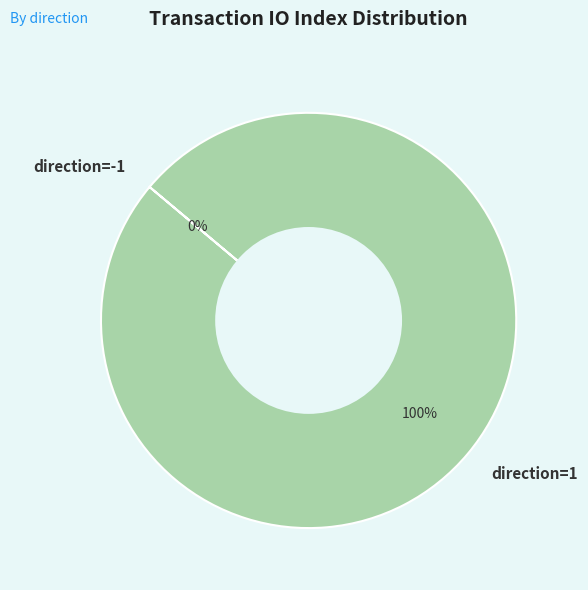

To the nearest percent, what percentage of the pie is direction=1?

100%